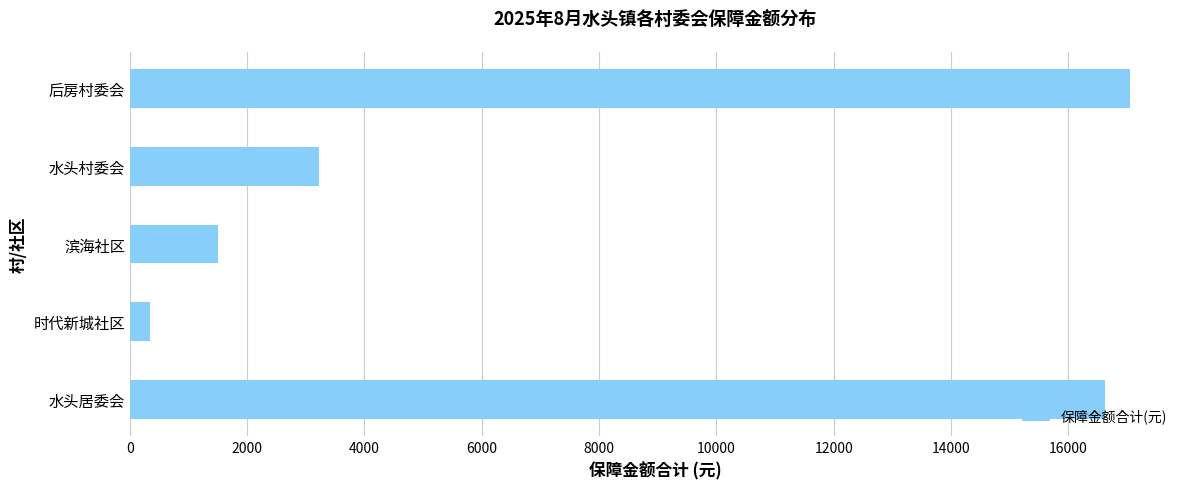

Which has a higher value, 后房村委会 or 时代新城社区?

后房村委会